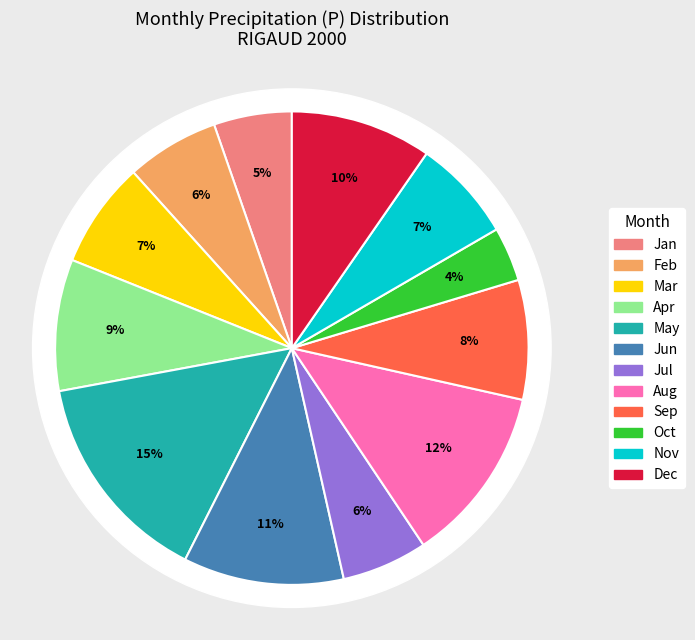

How many slices are in this pie chart?

12